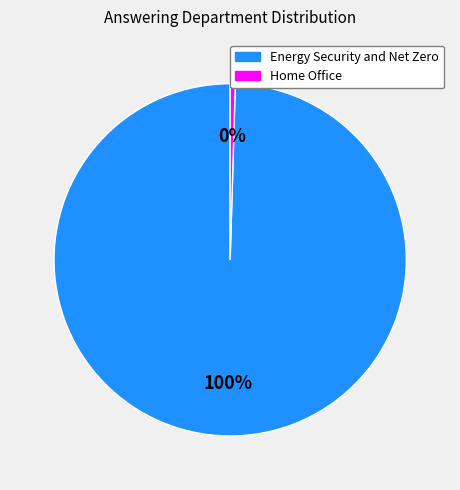

What is the largest slice in the pie chart?

Energy Security and Net Zero